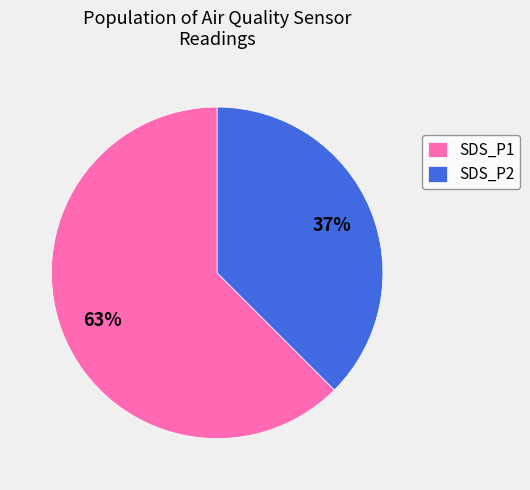

Which category has the biggest portion of the pie?

SDS_P1